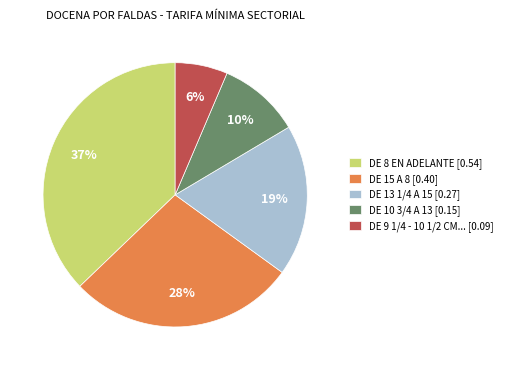

To the nearest percent, what portion does DE 15 A 8 [0.40] represent?

28%